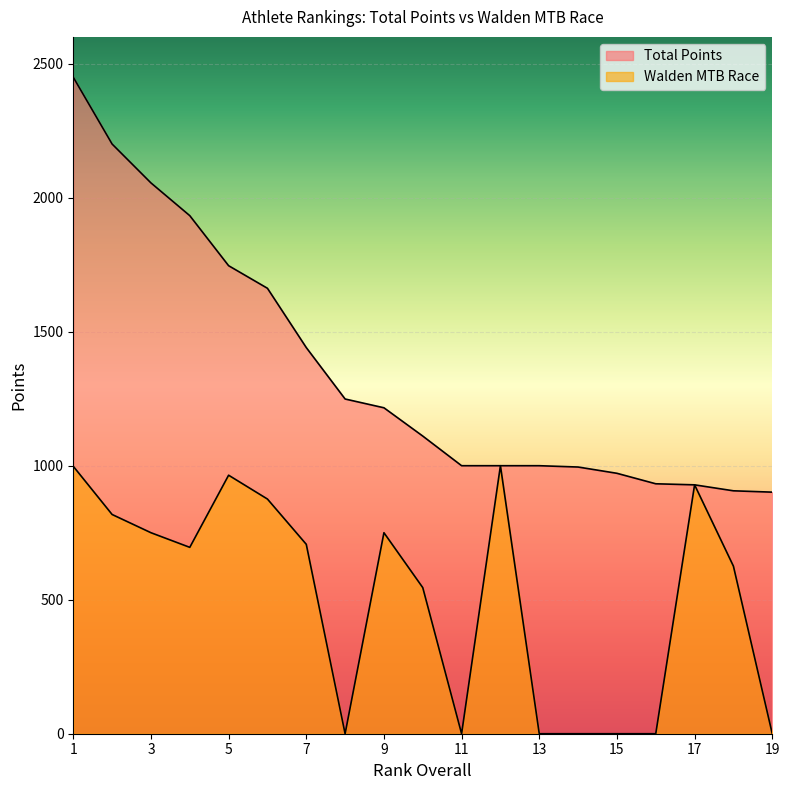

What is the difference between the Total Points values at 11 and 5?

746.3